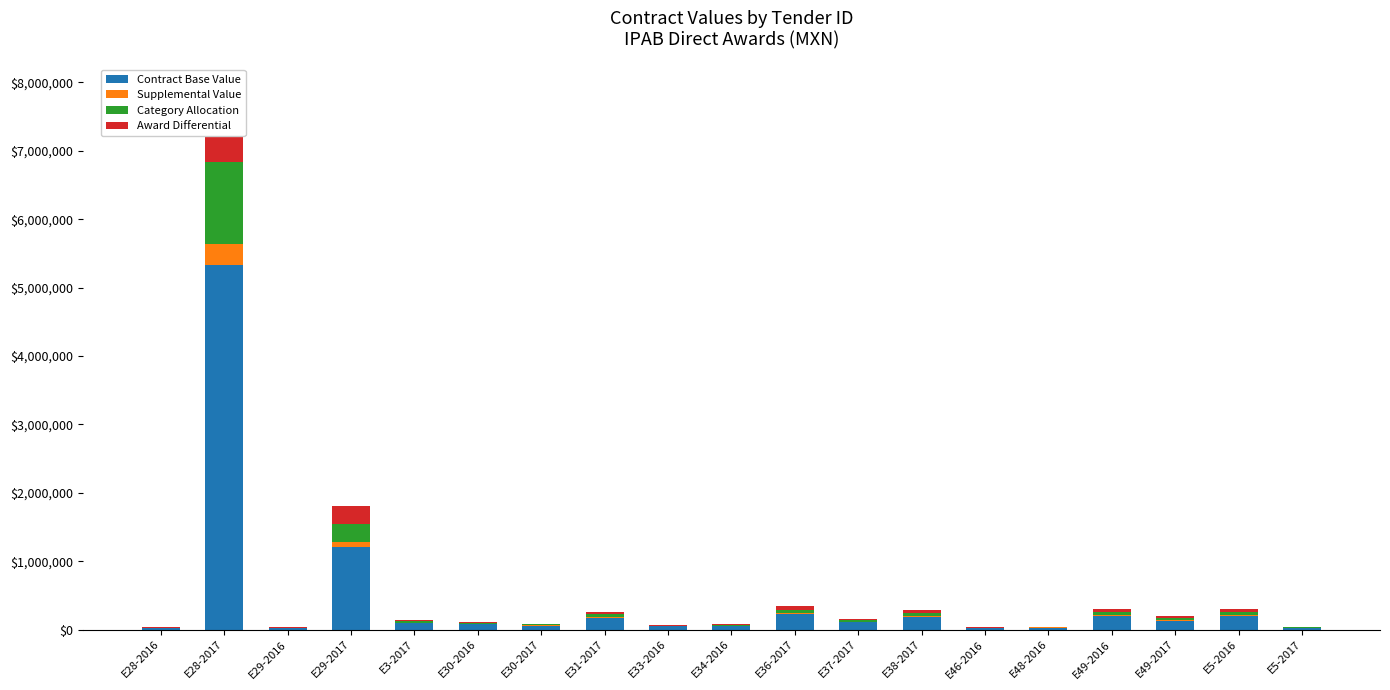

What is the maximum value for Award Differential?

1112510.0